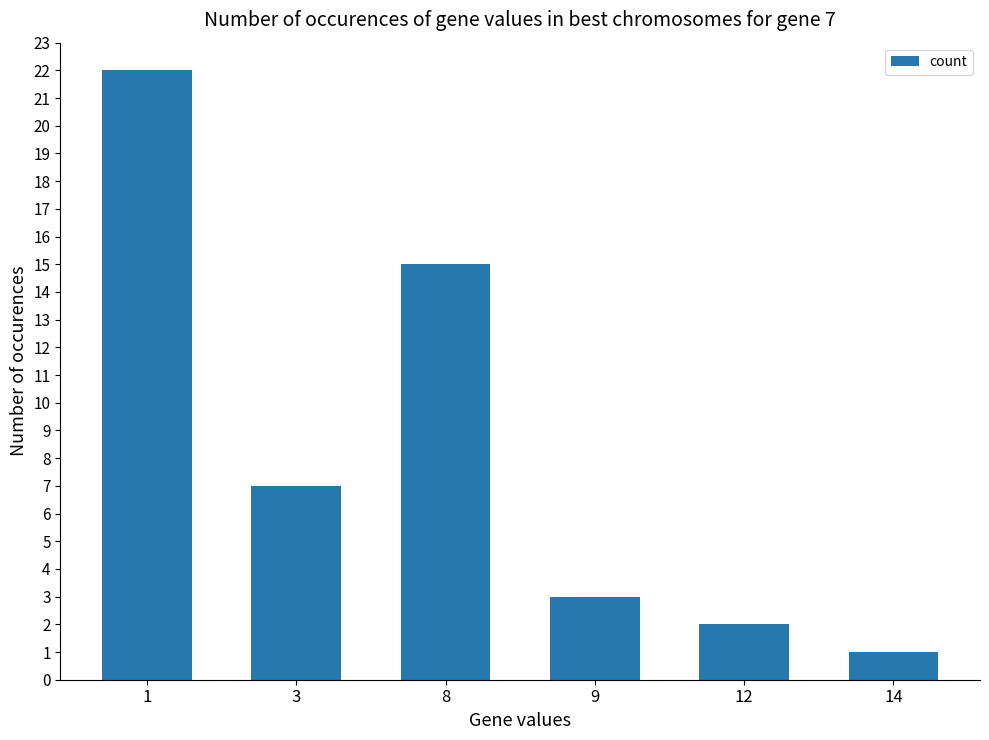

Read the value at 9.

3